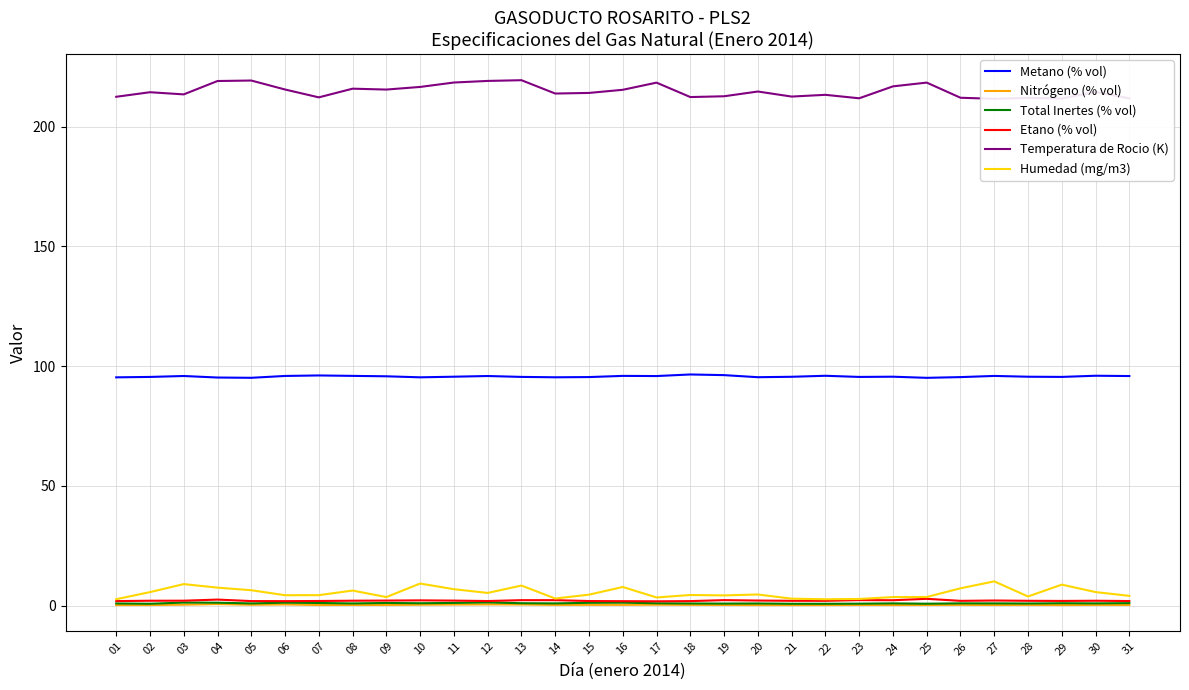

At how many categories does at least one series exceed 172?

31